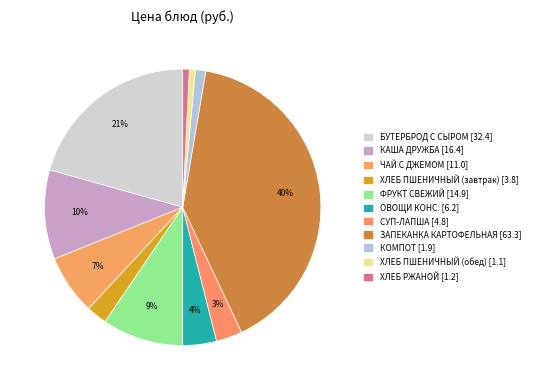

Is the sum of ХЛЕБ ПШЕНИЧНЫЙ (завтрак) and ФРУКТ СВЕЖИЙ greater than half?

No